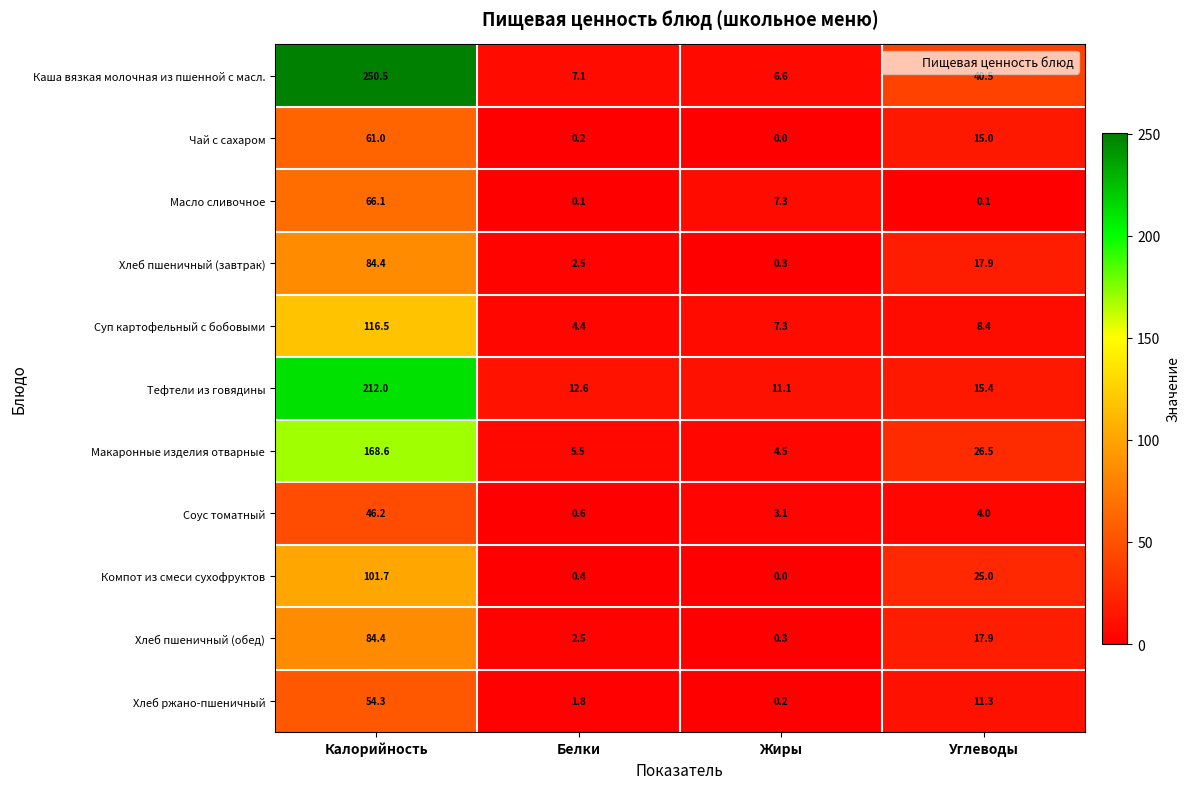

Which category has the lowest value across all series?

Жиры